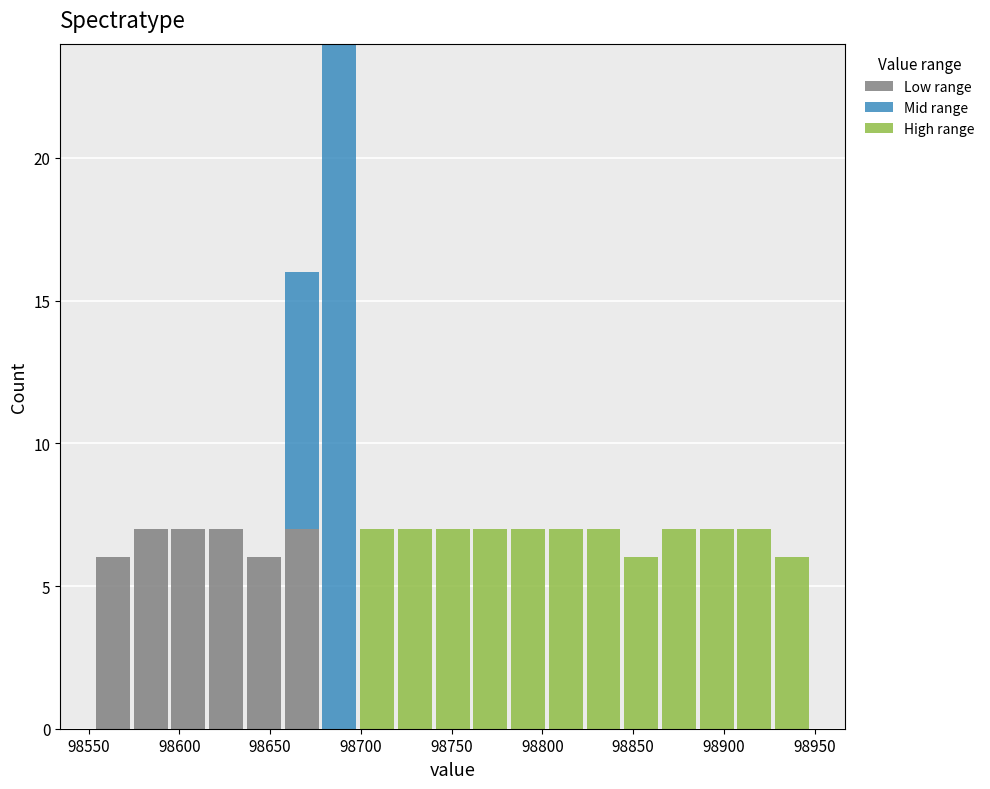

What is the total height of the stacked bar covering 98865 to 98885 on the x-axis? Neither the bar edges nor the heights are printed on the chart, so give them approximately, as read against the axes.

7